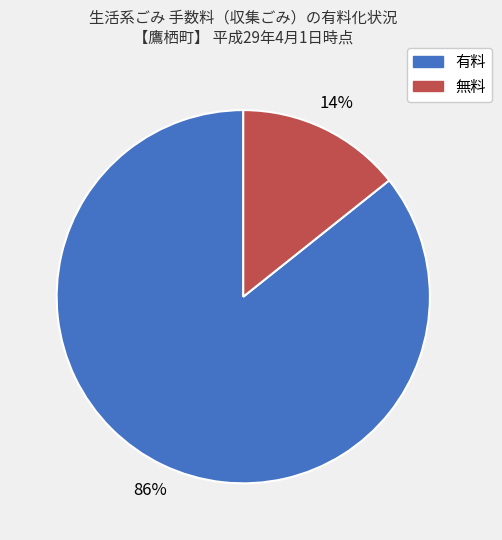

To the nearest percent, what percentage of the pie is 有料?

86%